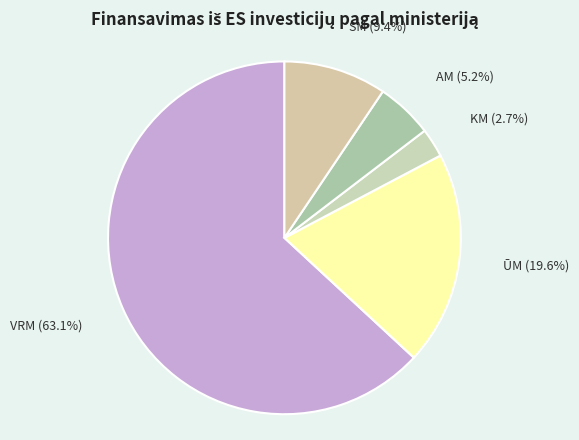

Does any single category account for the majority?

Yes